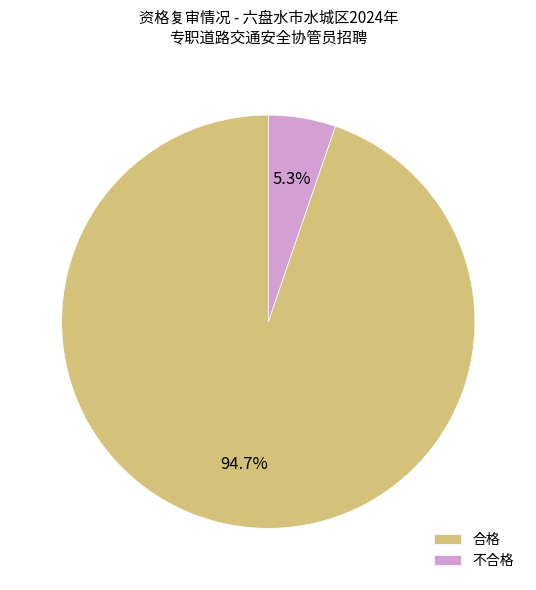

Combined, do 不合格 and 合格 account for over 50%?

Yes